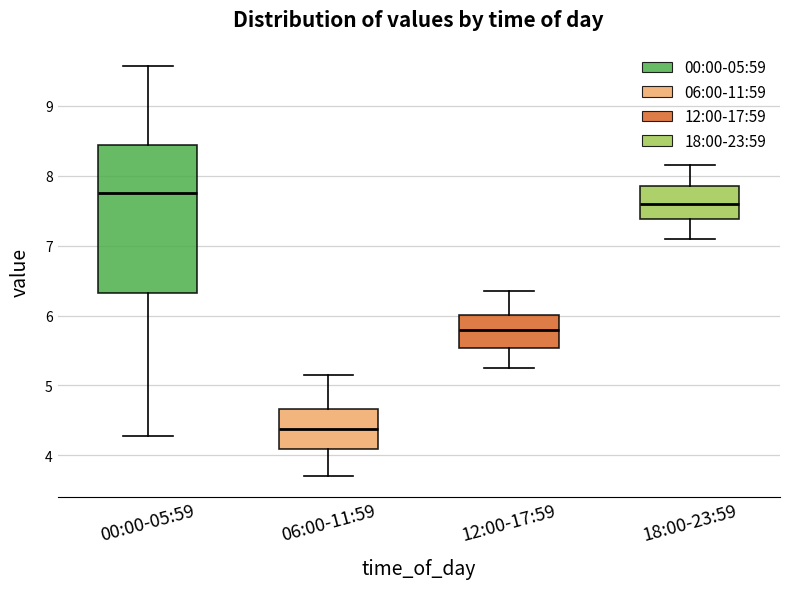

Reading left to right, transcribe this box plot: for each box, give where its median line is, the range the box spans, and where its two whiskers end, as read against the y-axis. The values are not printed on the chart, so give them approximately, as read against the axis.

00:00-05:59: median 7.8, box 6.3 to 8.4, whiskers 4.3 to 9.6
06:00-11:59: median 4.4, box 4.1 to 4.7, whiskers 3.7 to 5.2
12:00-17:59: median 5.8, box 5.5 to 6.0, whiskers 5.3 to 6.4
18:00-23:59: median 7.6, box 7.4 to 7.9, whiskers 7.1 to 8.2